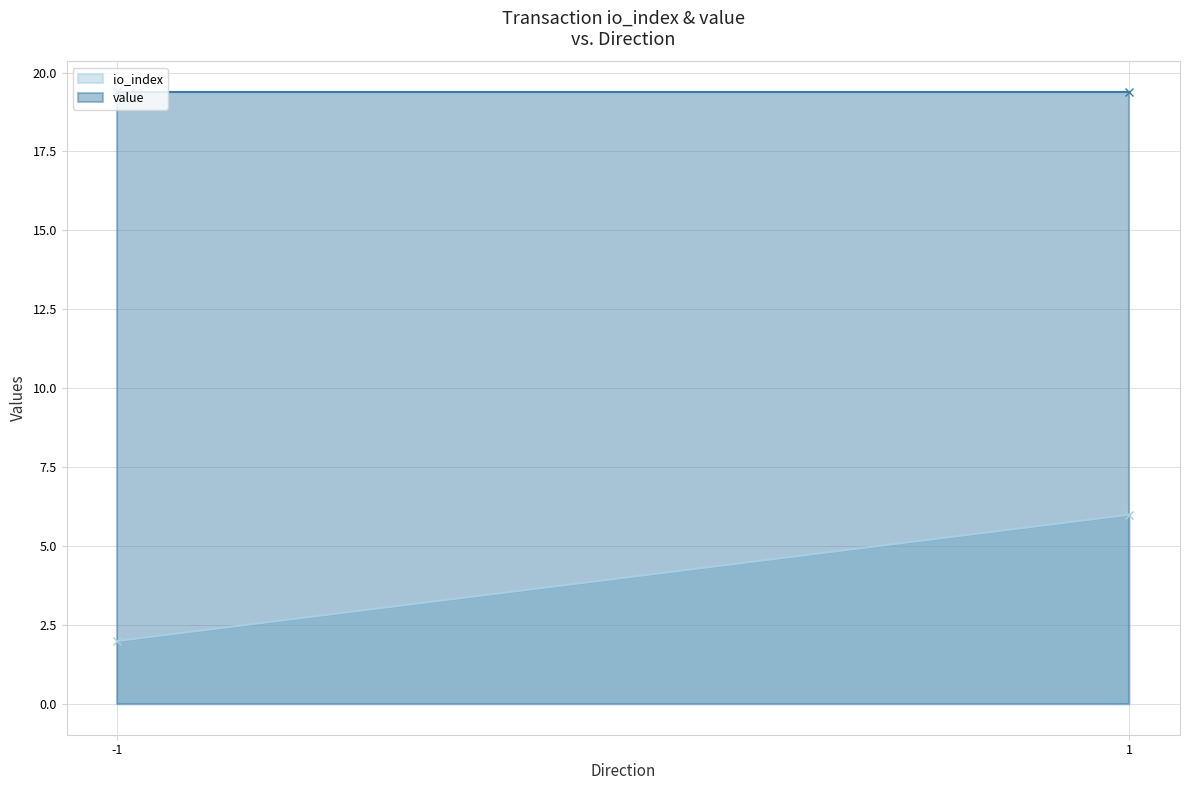

Between -1 and -1, which is larger?

-1